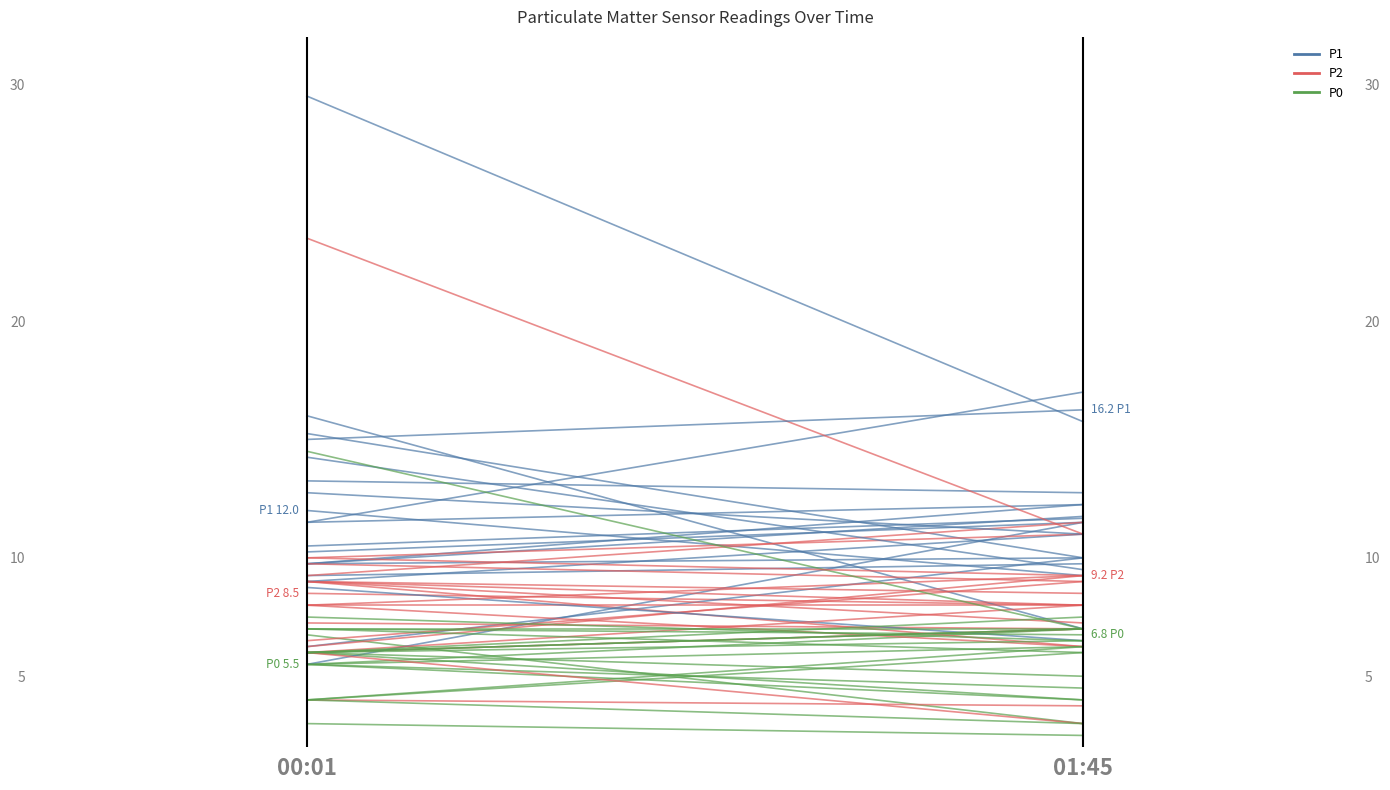

The P0 series shows 8.2 at 00:01. True or false?

False